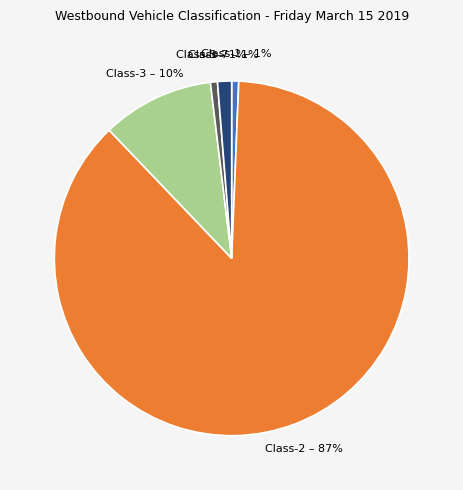

Does any single category account for the majority?

Yes